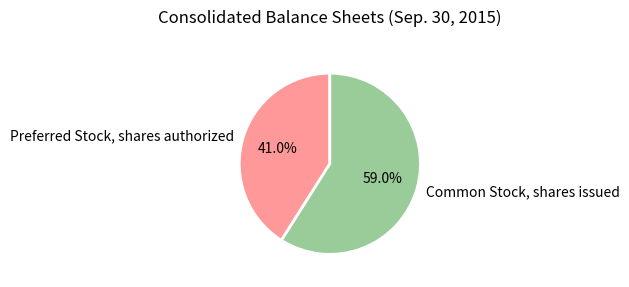

To the nearest percent, what is the difference between the Common Stock, shares issued and Preferred Stock, shares authorized slice percentages?

18%